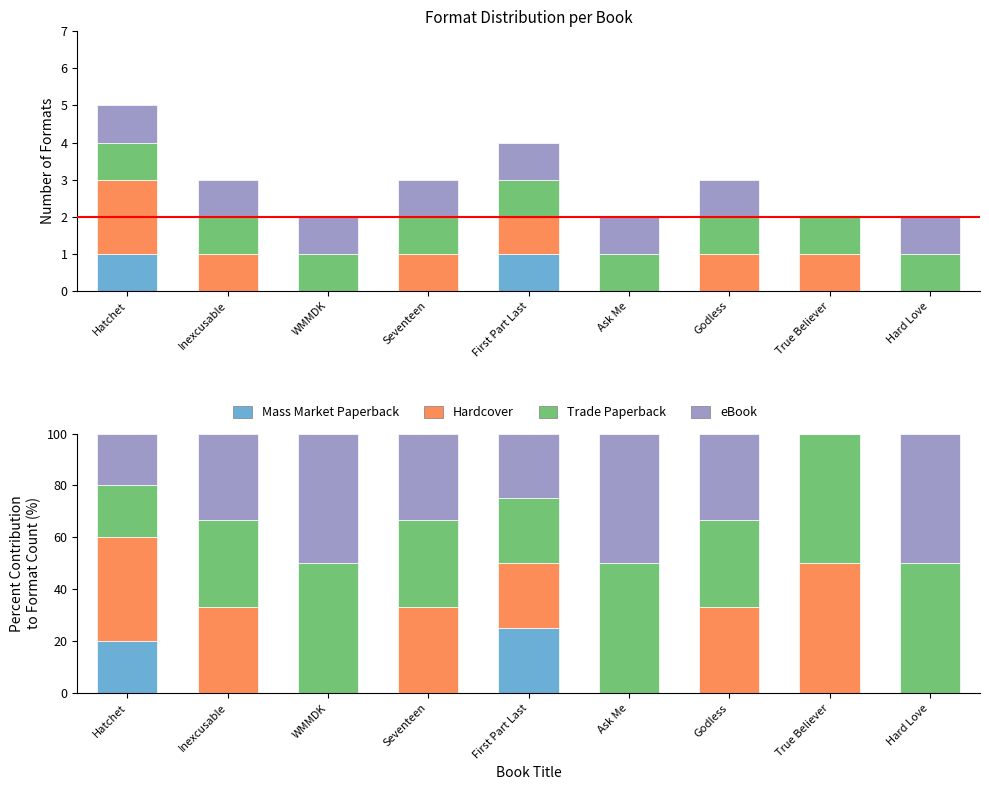

The Mass Market Paperback series shows 12.2 at Hatchet. True or false?

False